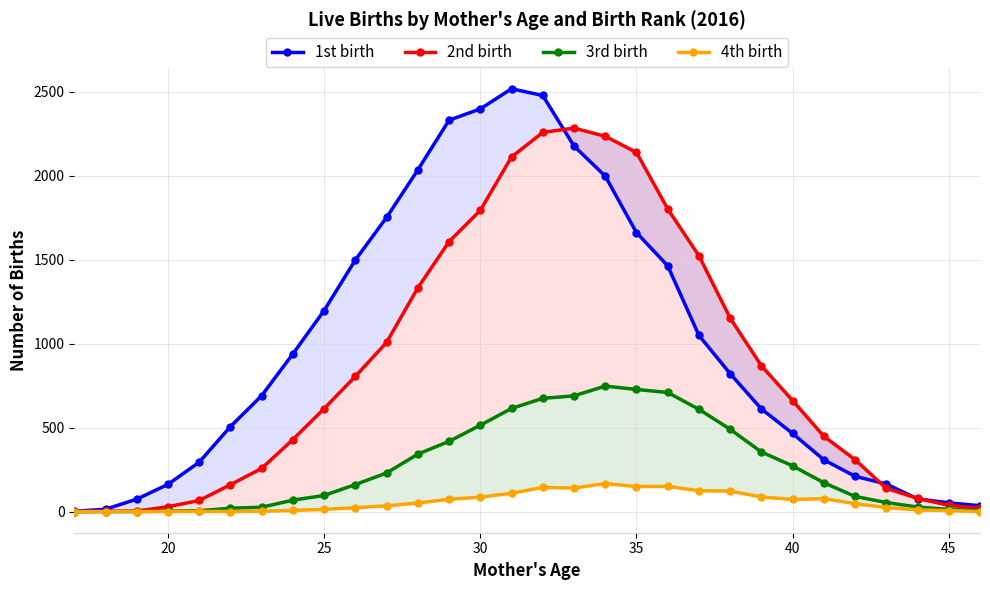

Does the chart have visible grid lines?

Yes